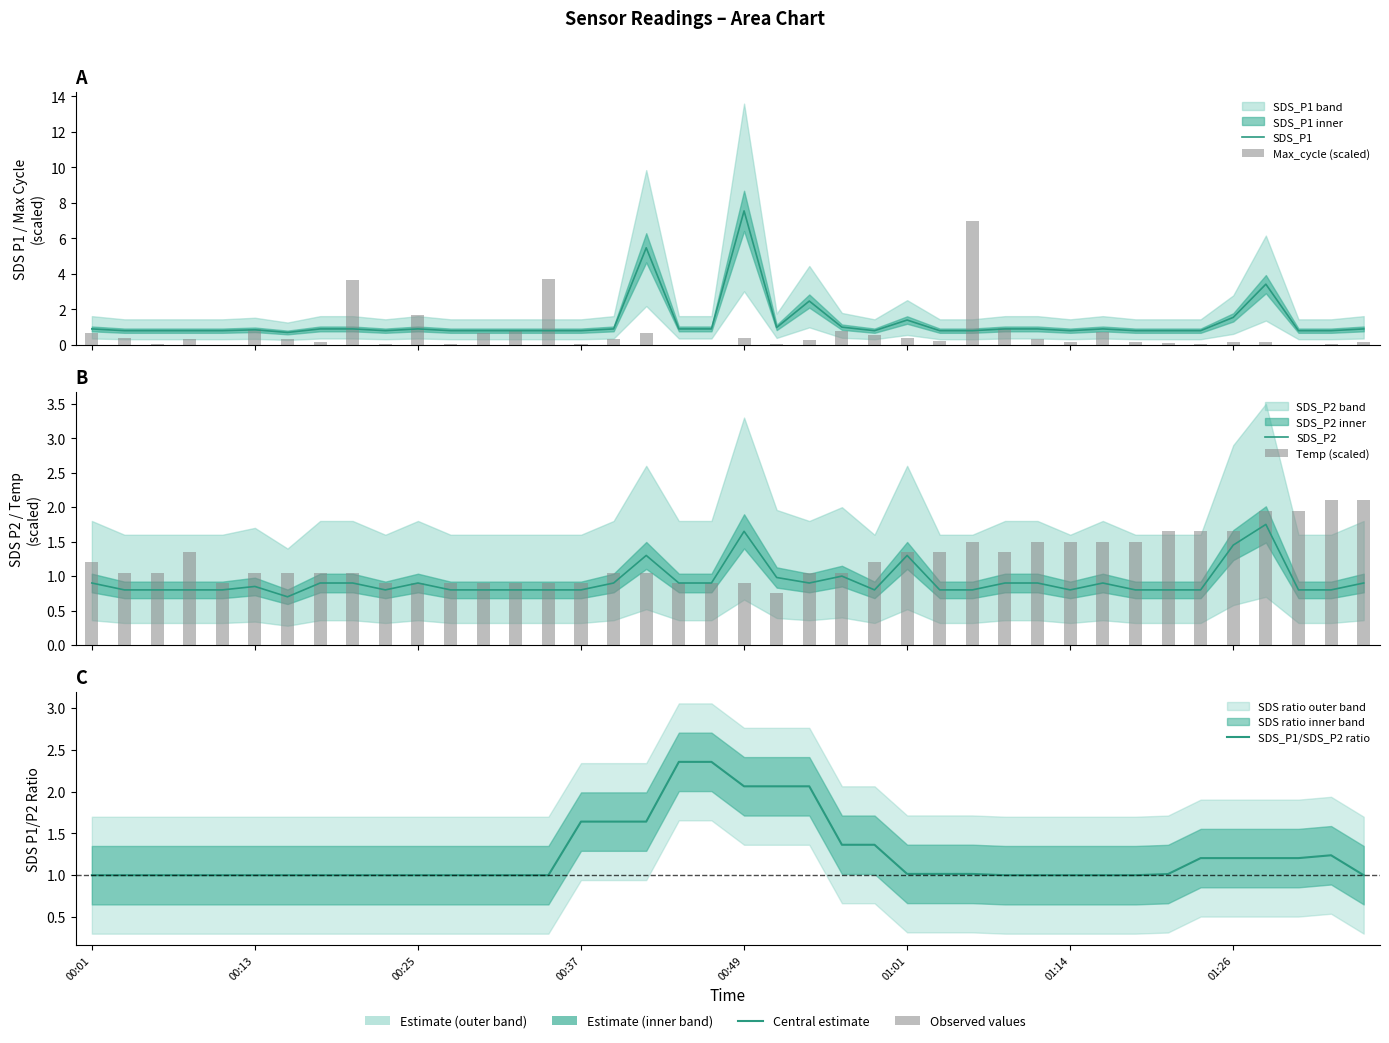

What are all the series names shown in the legend?

SDS_P1, Max_cycle (scaled), SDS_P2, Temp (scaled), SDS_P1/SDS_P2 ratio